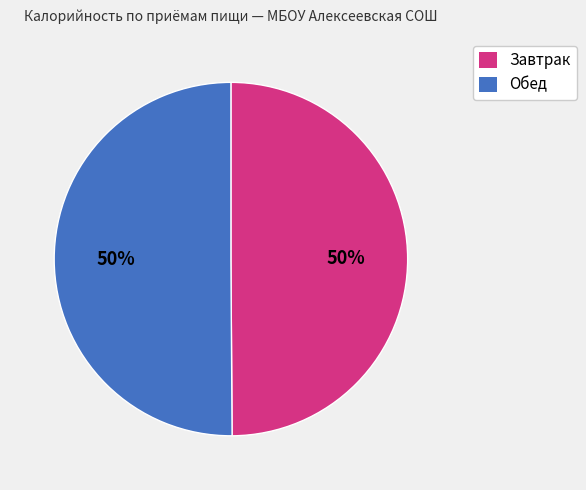

How many slices are in this pie chart?

2